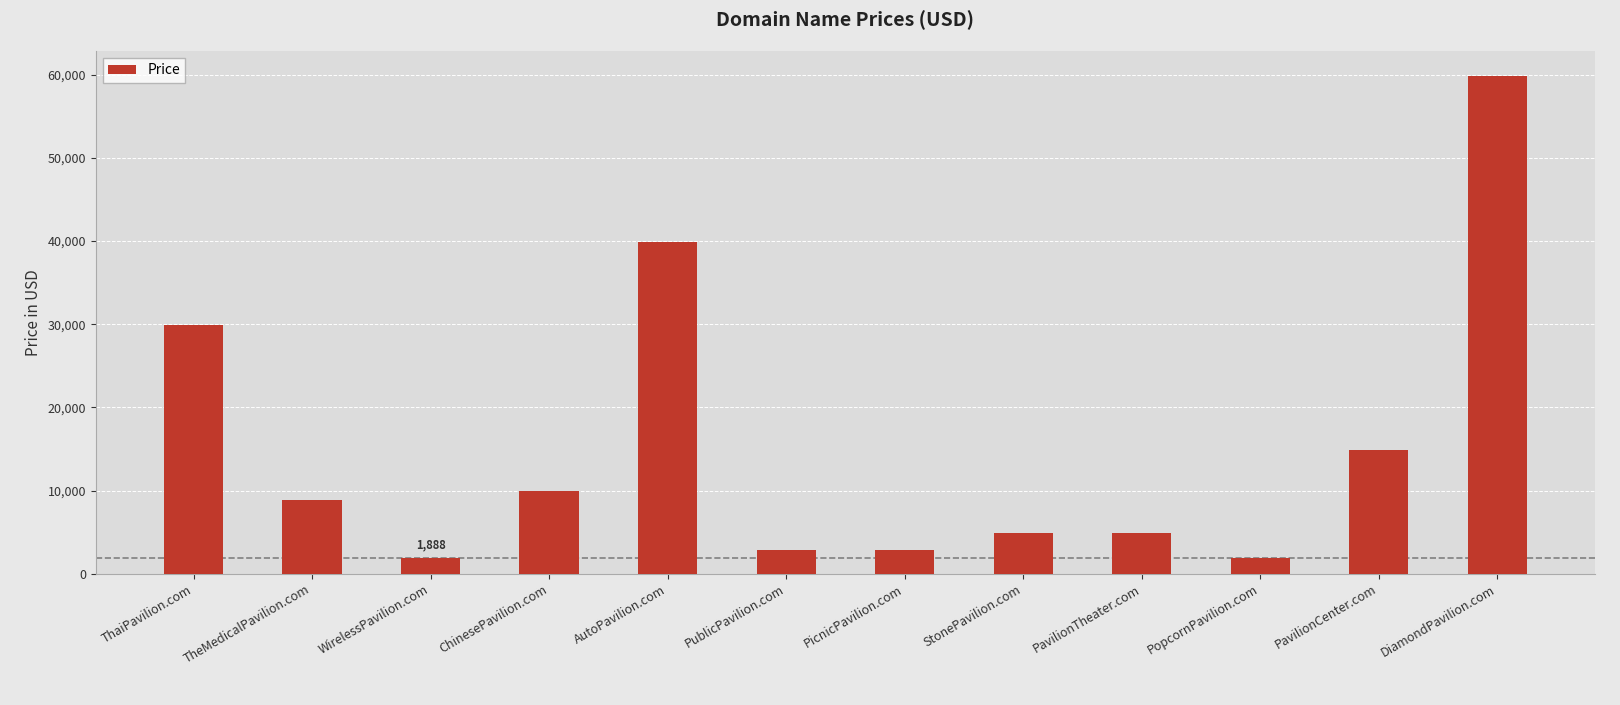

Between PavilionTheater.com and ChinesePavilion.com, which is larger?

ChinesePavilion.com